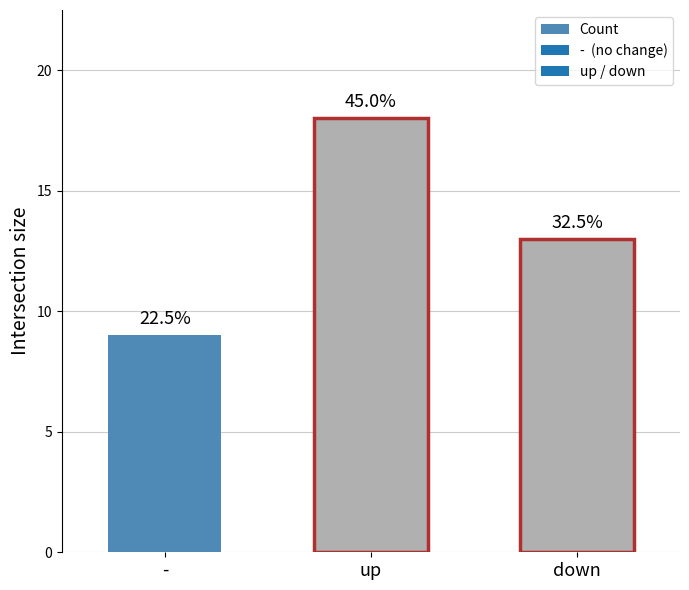

At which label is the value closest to 13?

down